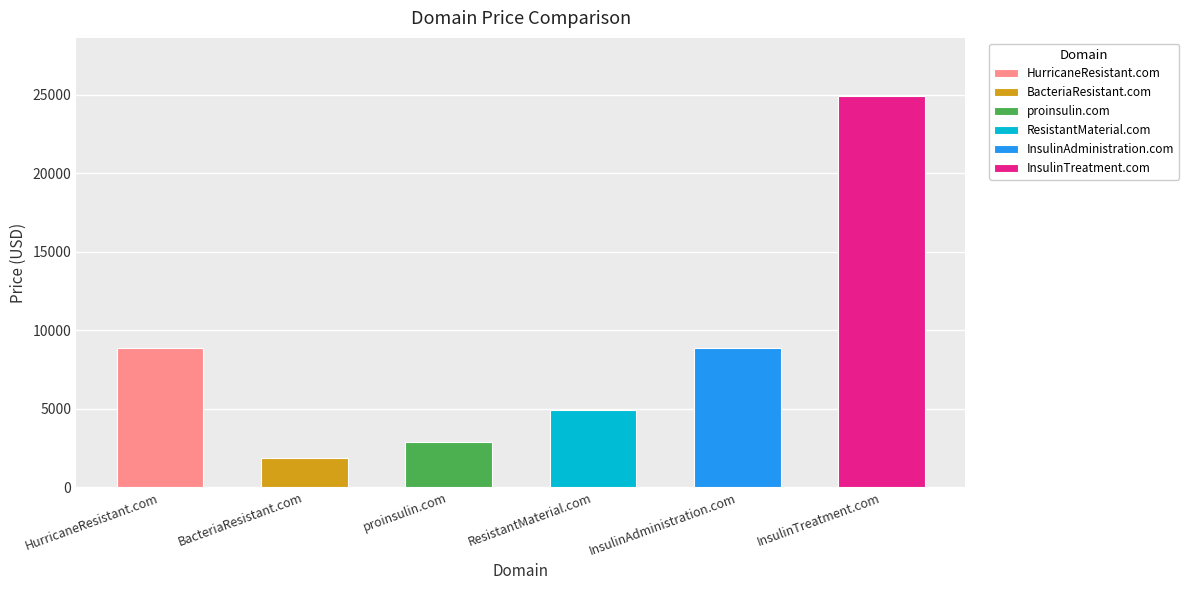

What position from the right is BacteriaResistant.com?

5